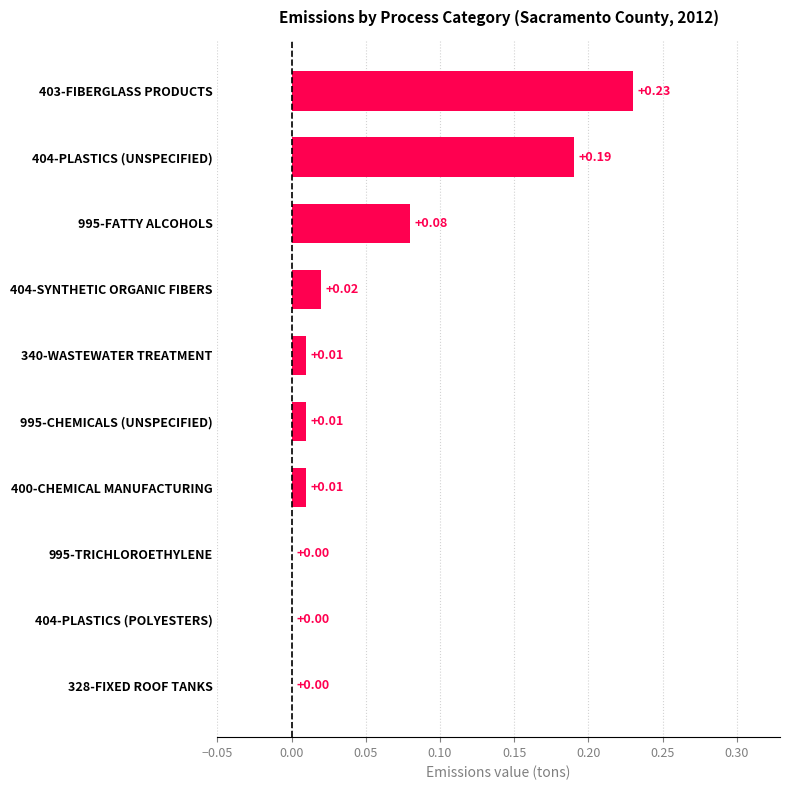

What is the sum of all values?

0.6